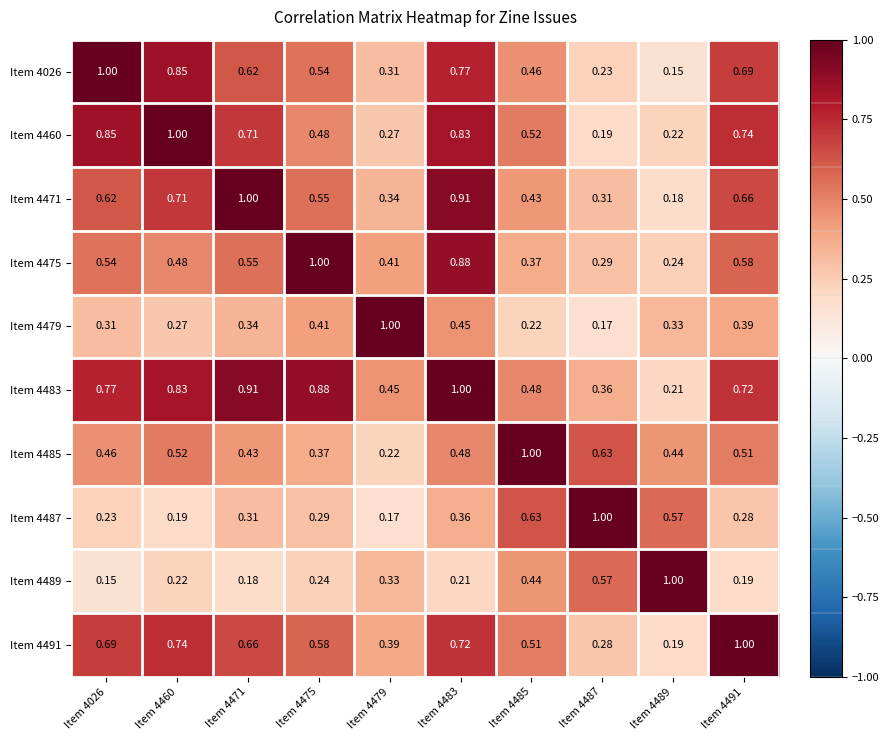

Is the value of Item 4489 at Item 4487 greater than the value of Item 4471 at Item 4460?

No